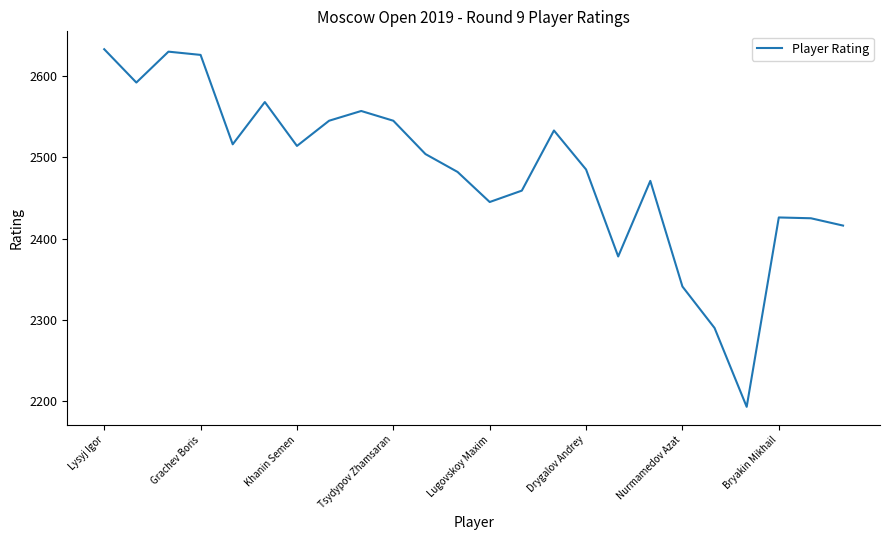

What is the smallest value displayed?

2193